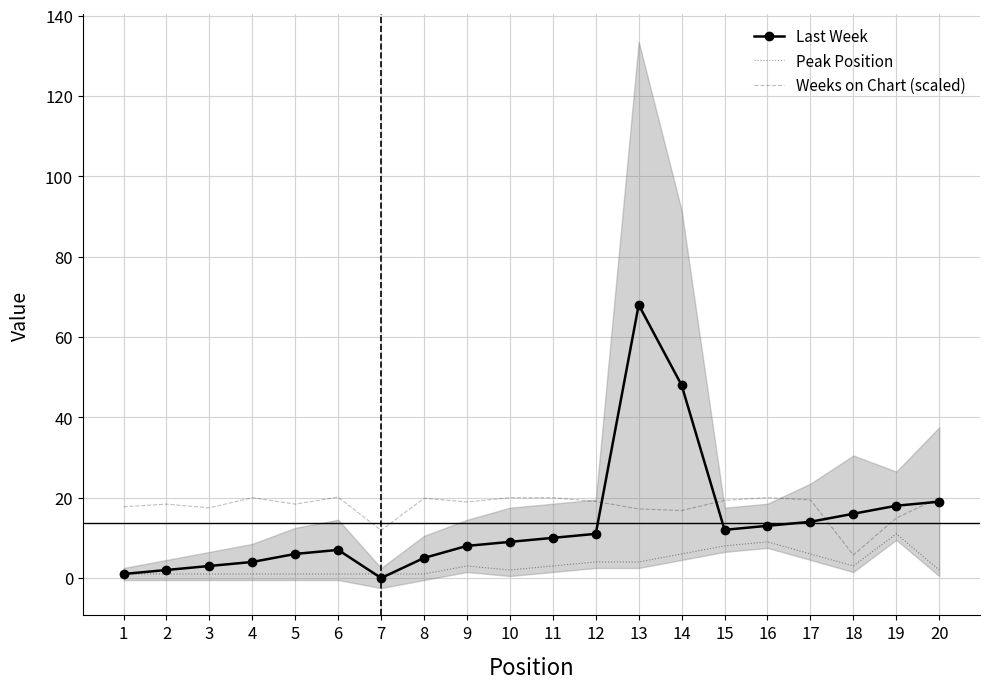

Which label corresponds to the smallest value in the chart?

7